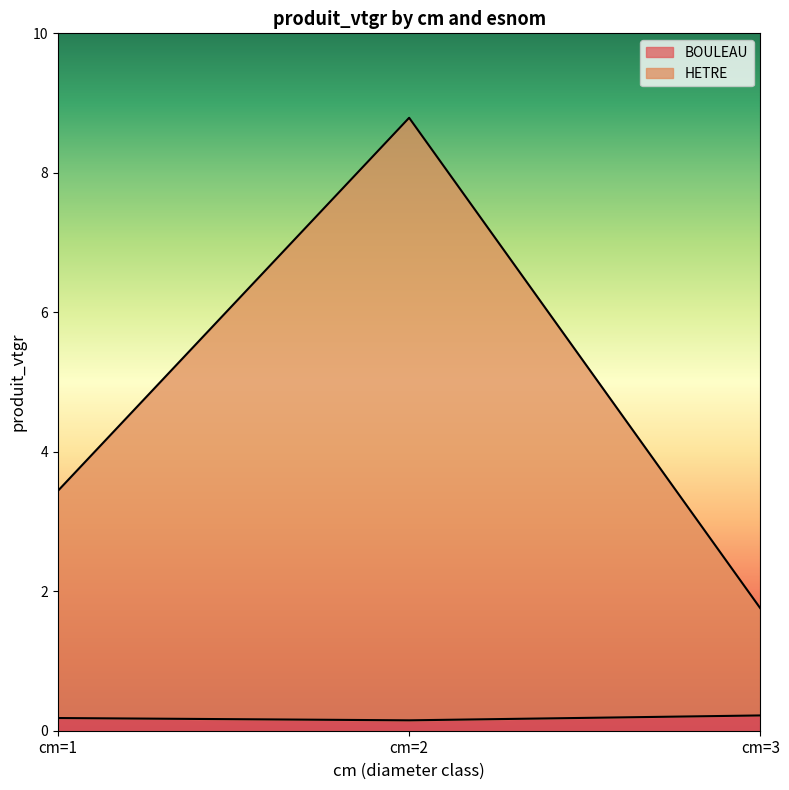

At which label does HETRE reach its peak?

cm=2